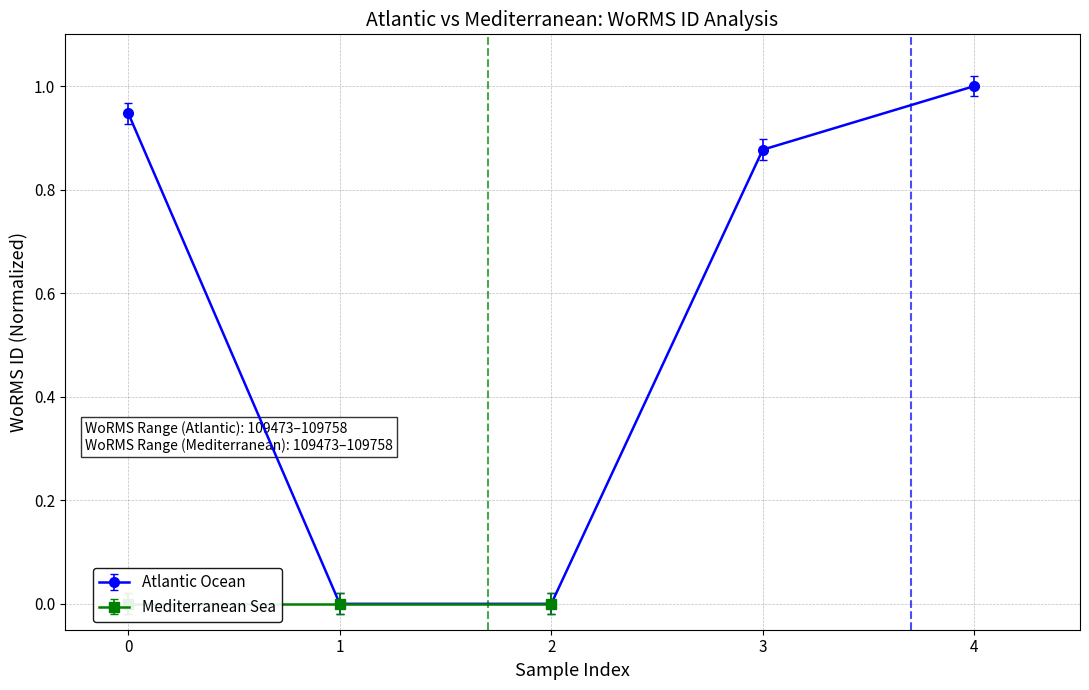

The Atlantic Ocean series shows 0.4 at 0. True or false?

False